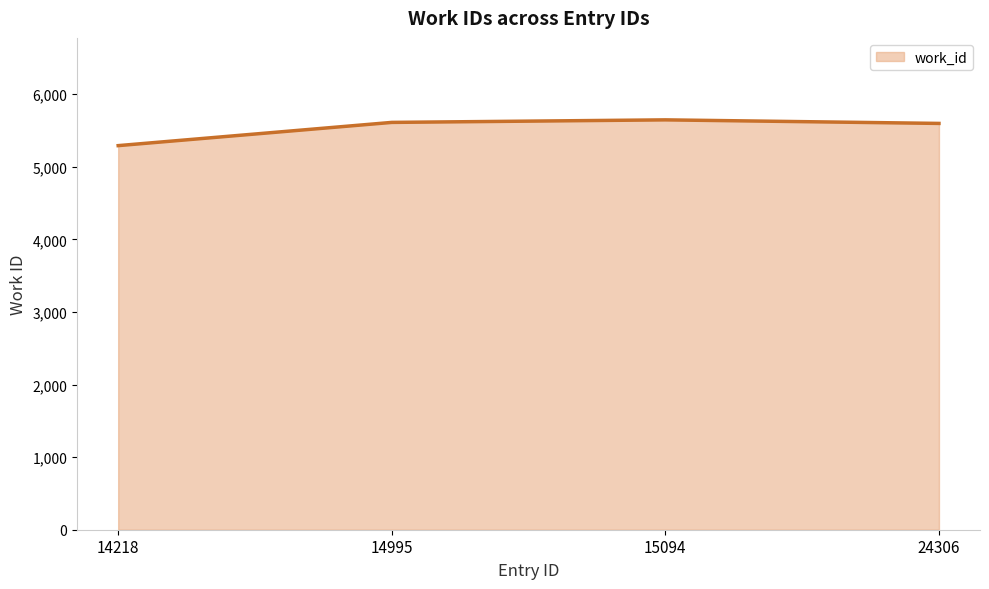

What is the sum of all values?

22149